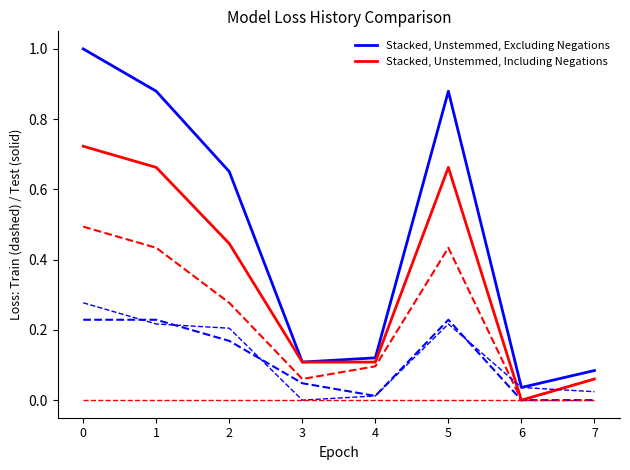

Is this an area chart (filled region under the line)?

No